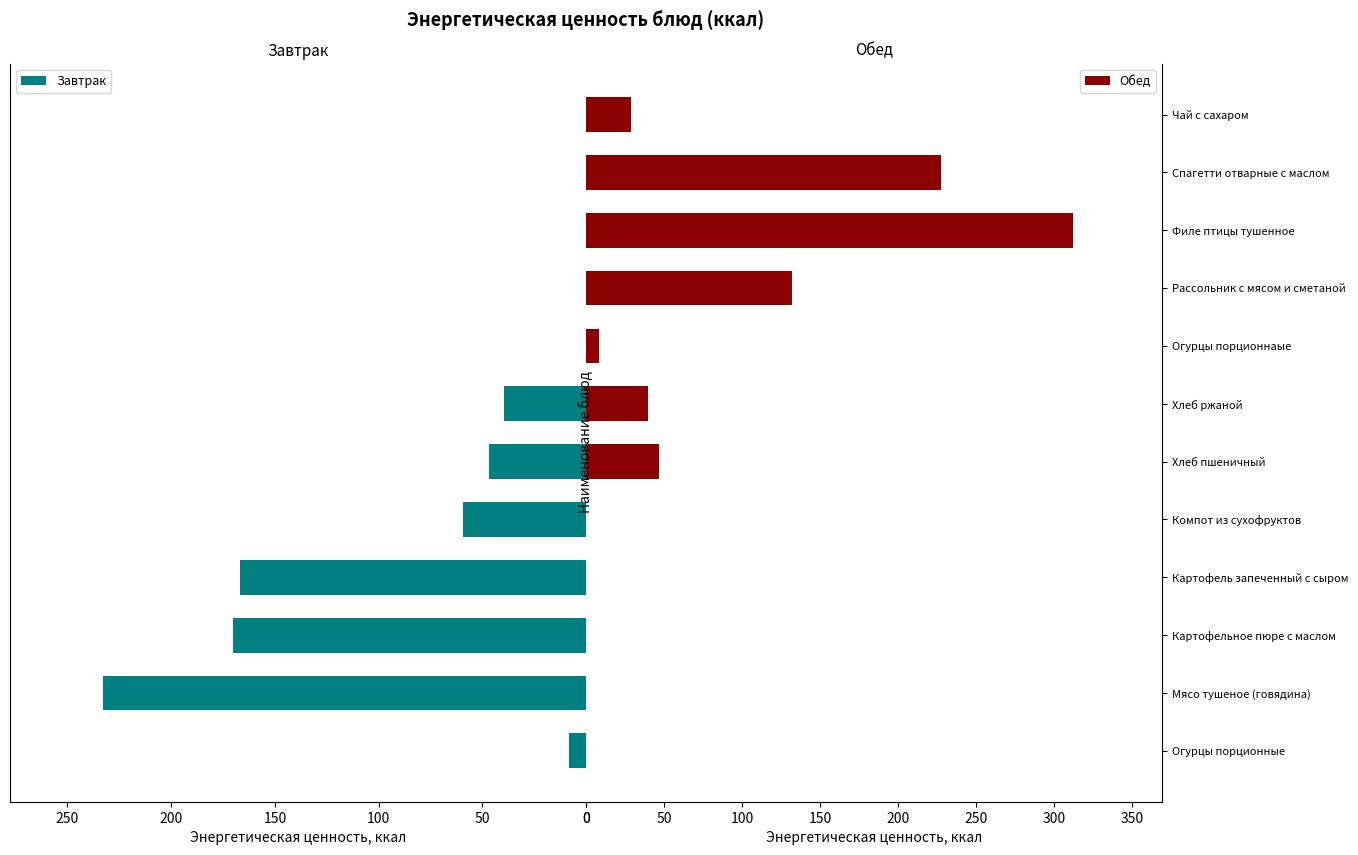

What is the highest value of the Завтрак series?

232.8